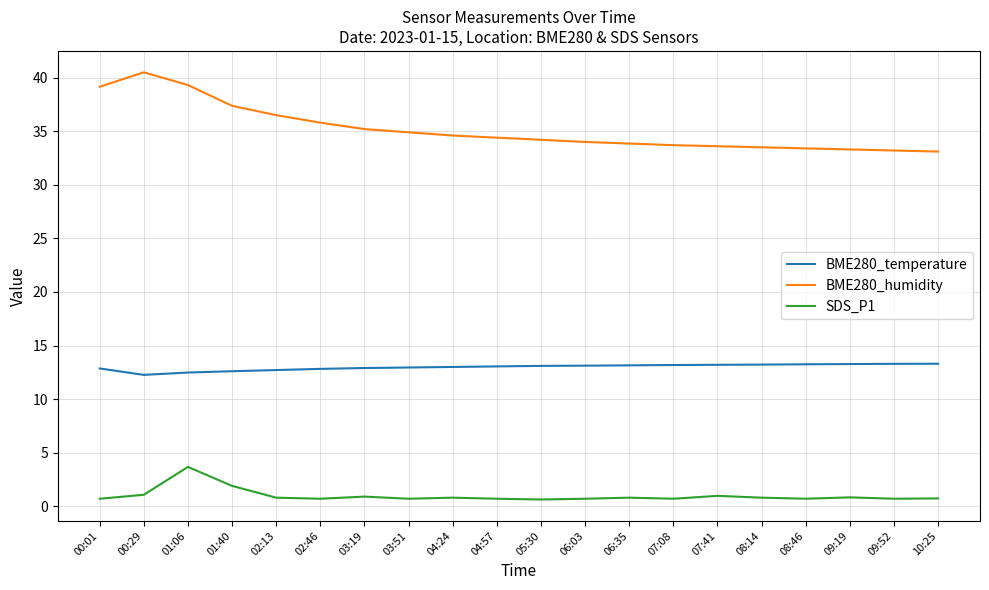

True or false: SDS_P1 and BME280_humidity intersect in this chart.

False